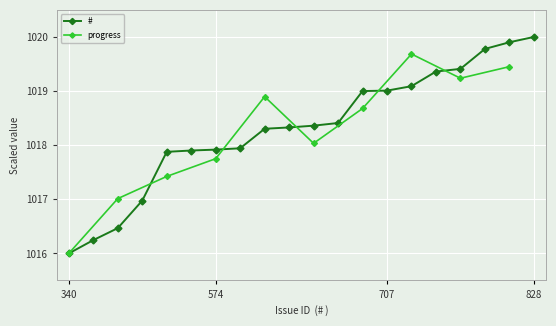

Approximately how many times larger is the value at 370 compared to 707?

1.0